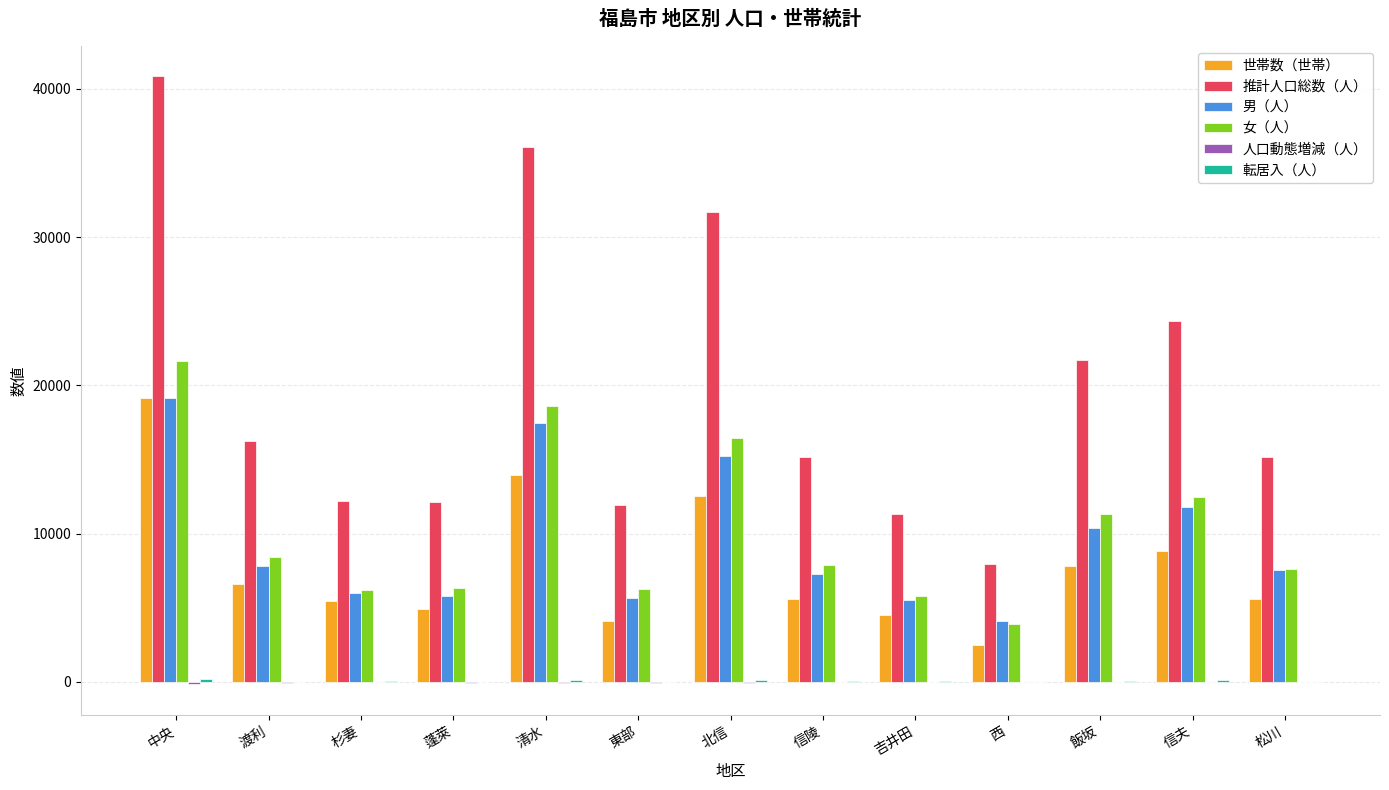

What is the sum of the 世帯数（世帯） values at 蓬萊 and 信夫?

13729